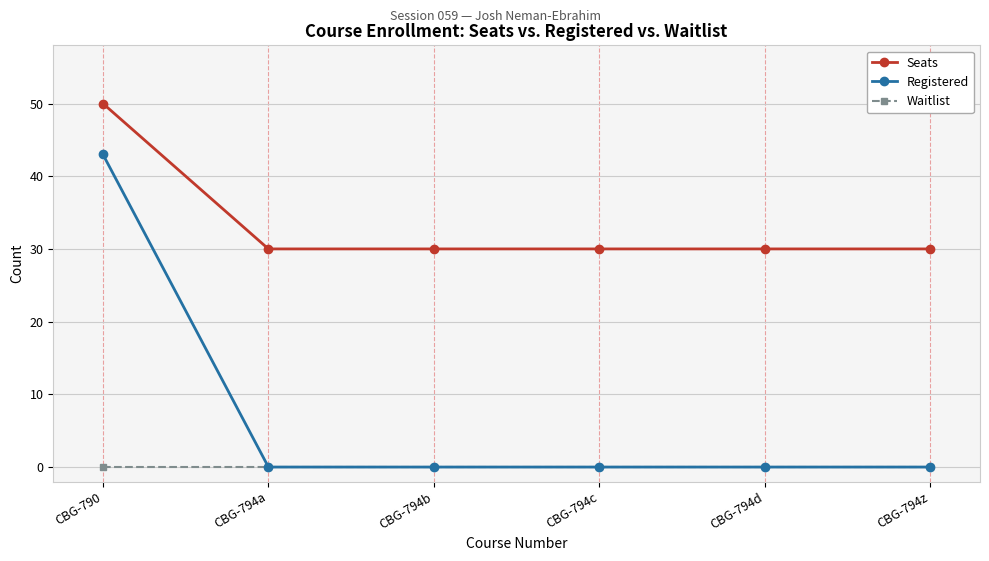

What position from the left is CBG-790?

1